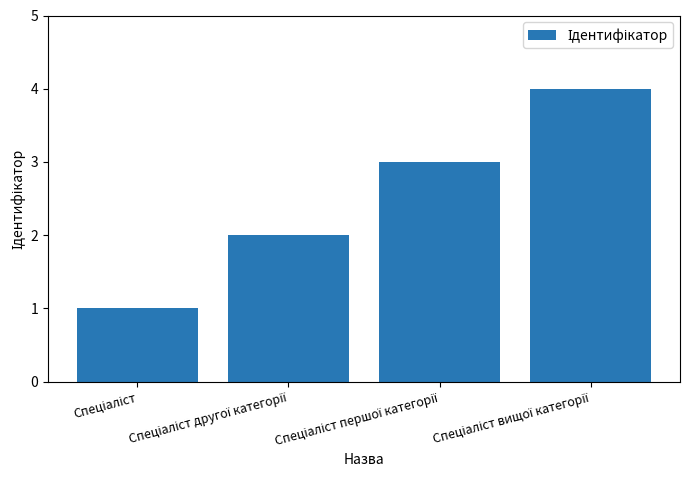

Reading left to right, what are all the values shown in this chart?

1	2	3	4